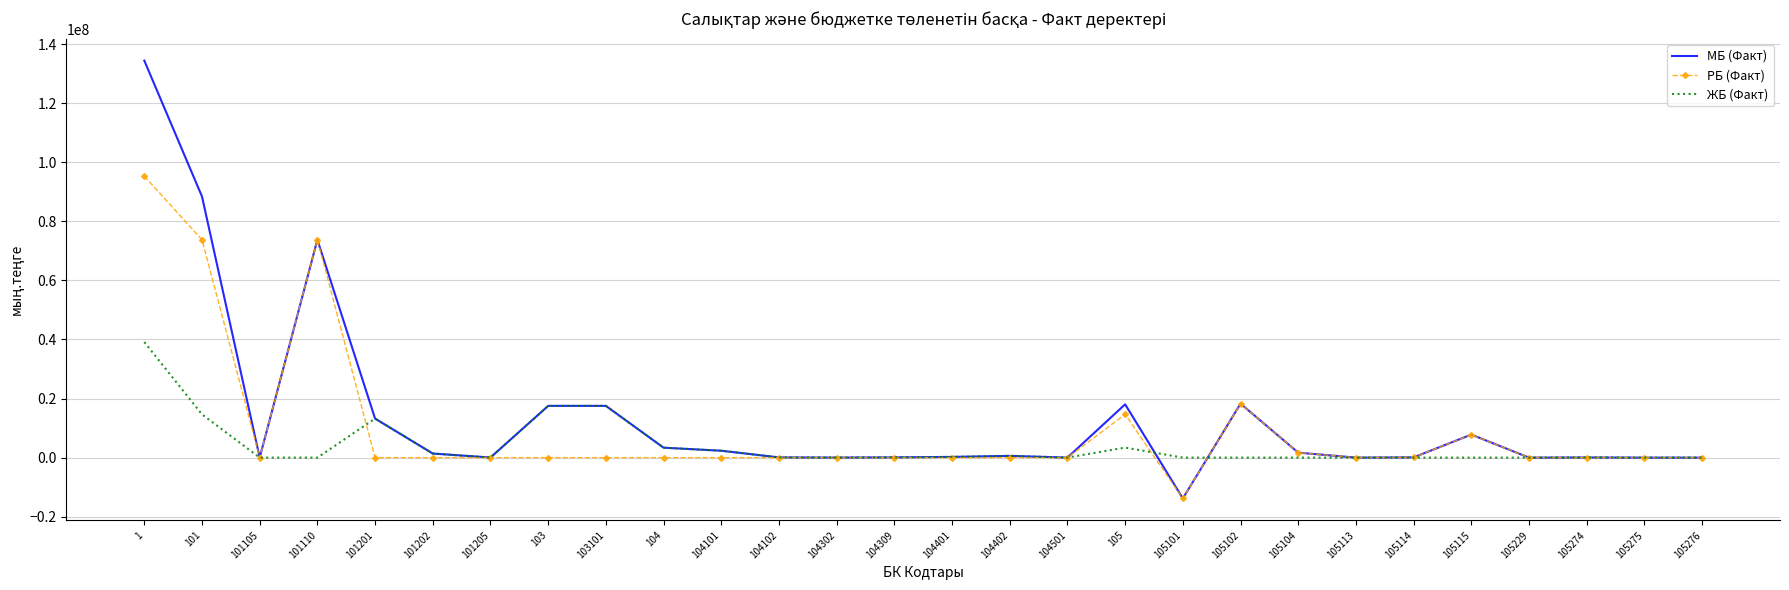

What is the highest value of the РБ (Факт) series?

95273914